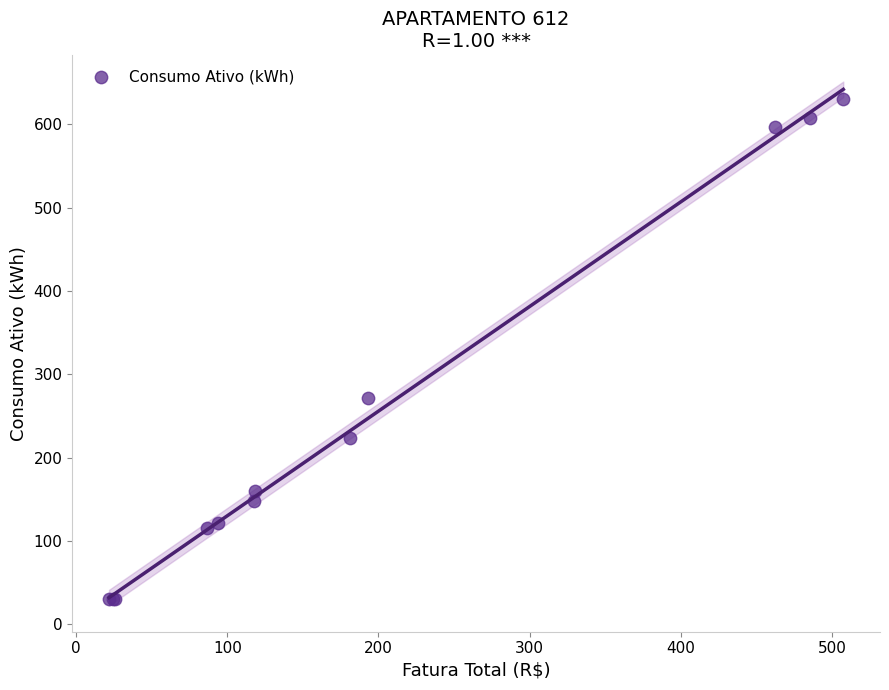

What Y value in the scatter plot is closest to 330?

271